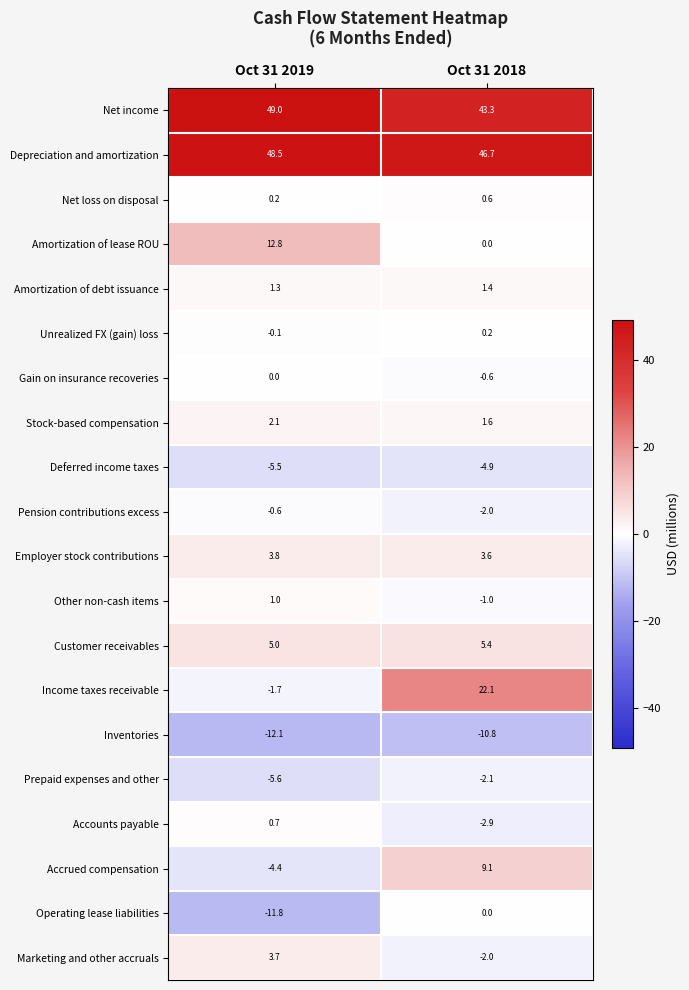

Count the number of data series in this chart.

20